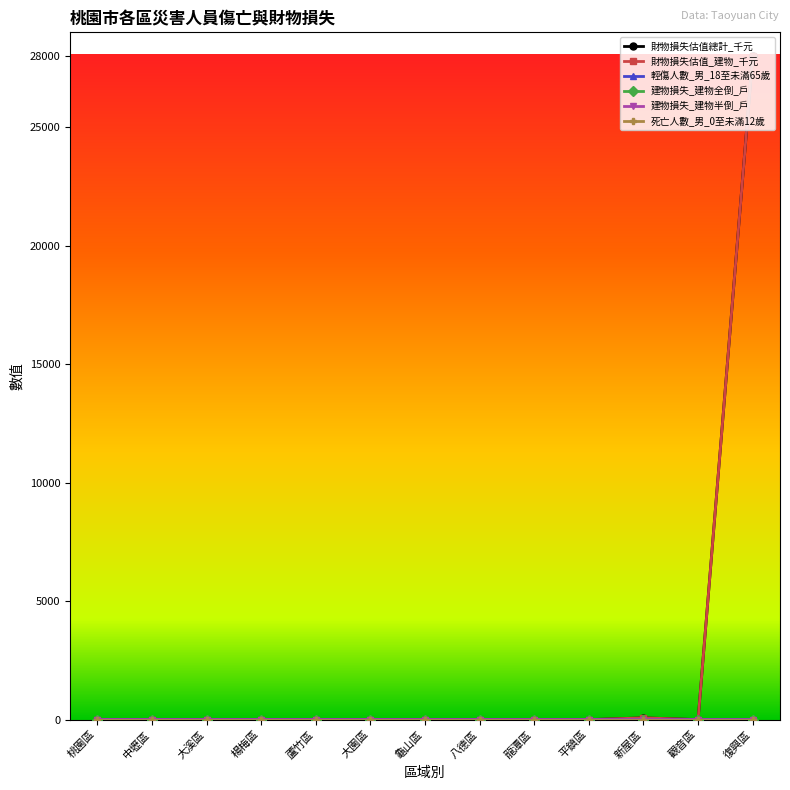

Is this an area chart (filled region under the line)?

No